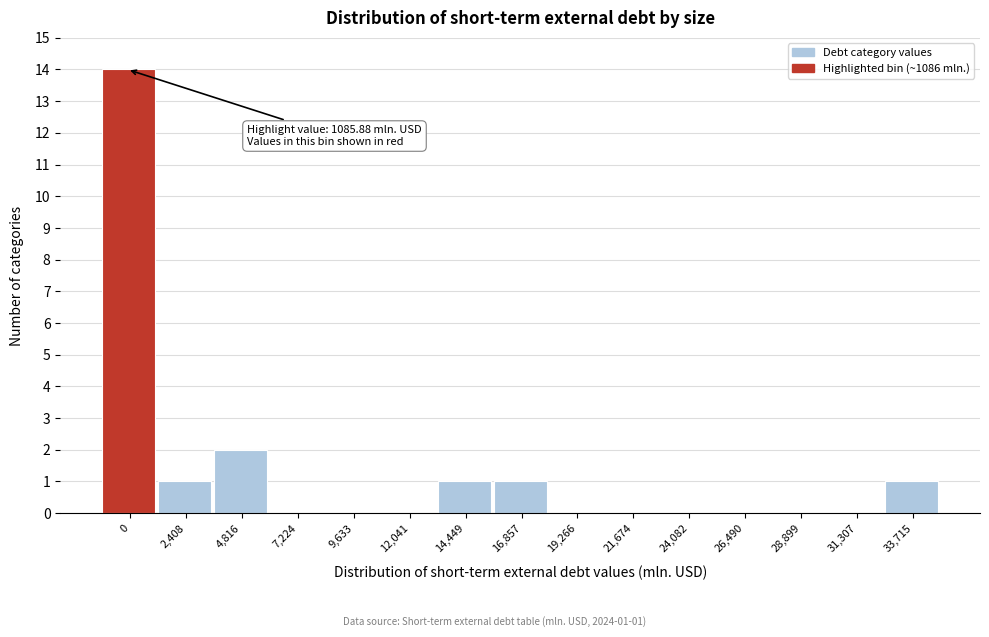

Reading left to right, transcribe all the data shown in this chart.

0=14	2,408=1	4,816=2	7,224=0	9,633=0	12,041=0	14,449=1	16,857=1	19,266=0	21,674=0	24,082=0	26,490=0	28,899=0	31,307=0	33,715=1